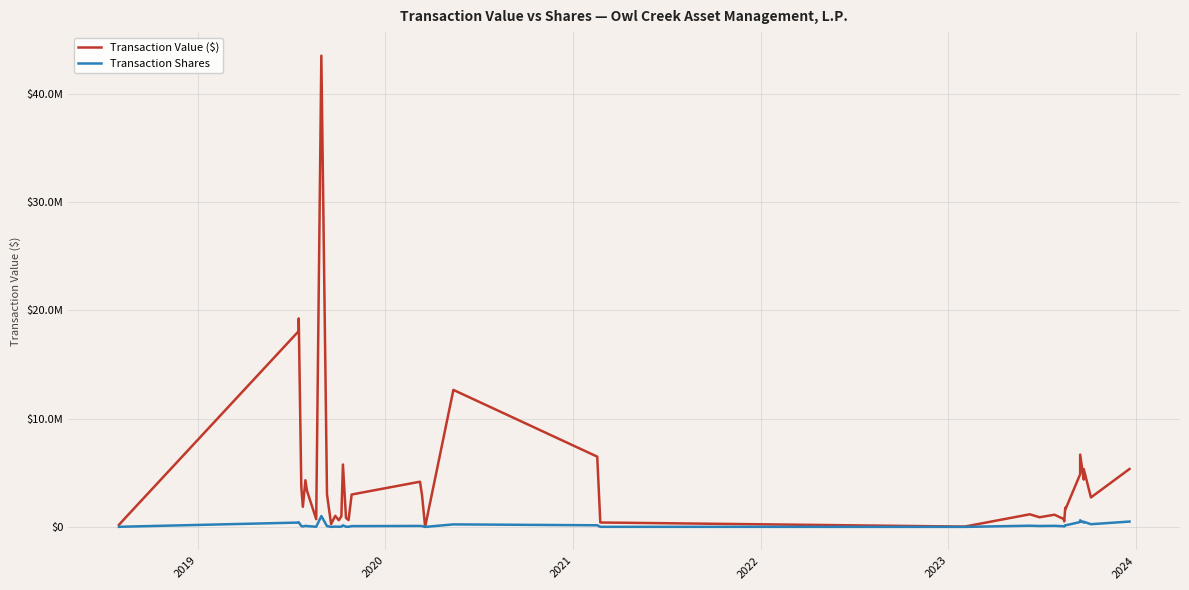

True or false: Transaction Value ($) has a value of 724462 at 25.

False